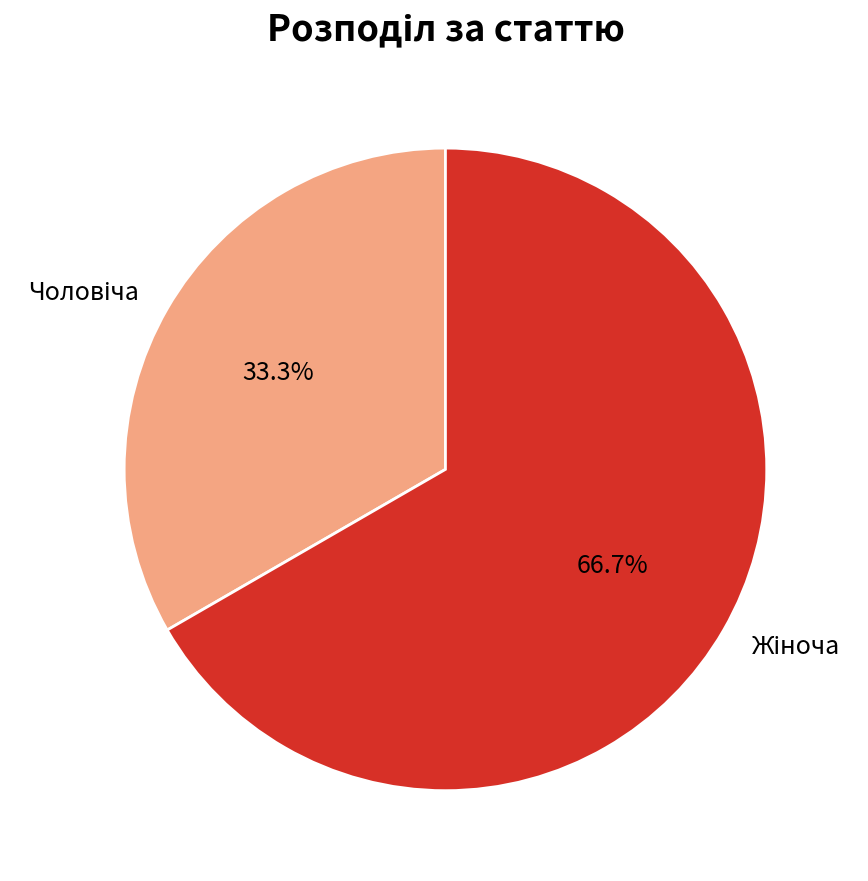

How many segments does this pie chart have?

2